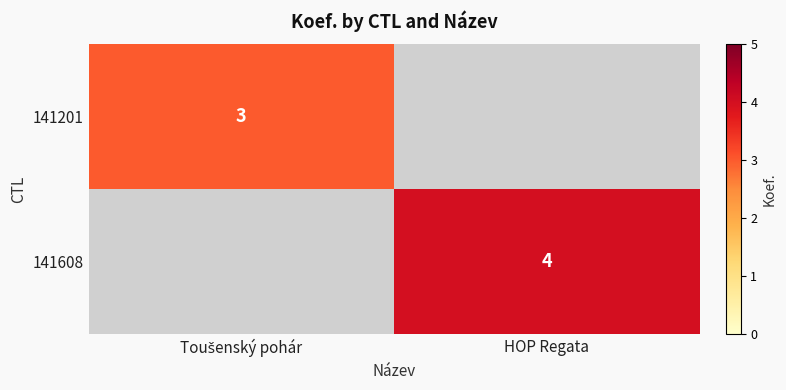

The value of 141608 at HOP Regata is 4. True or false?

True